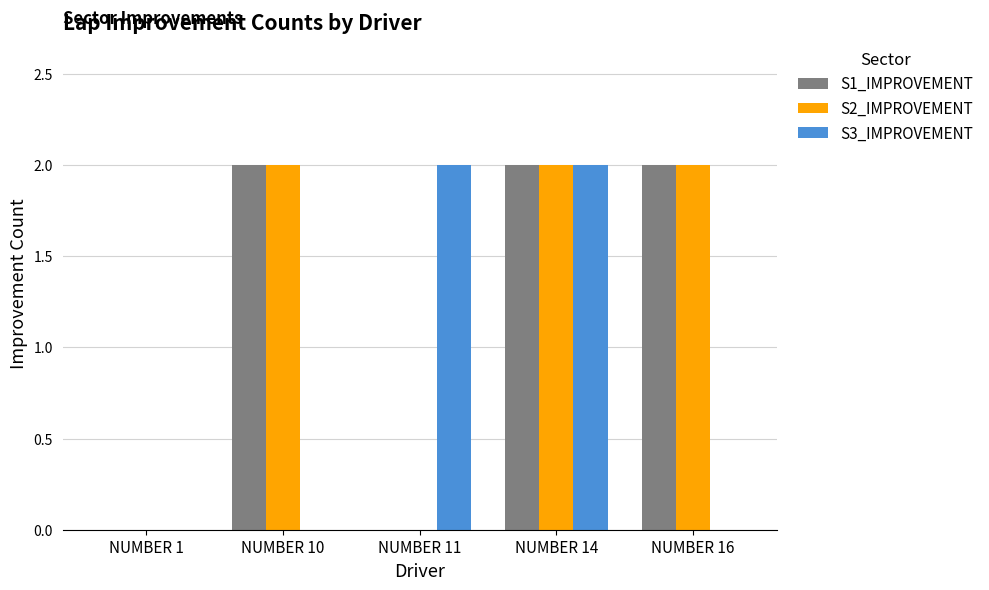

Does the chart contain stacked bars?

No